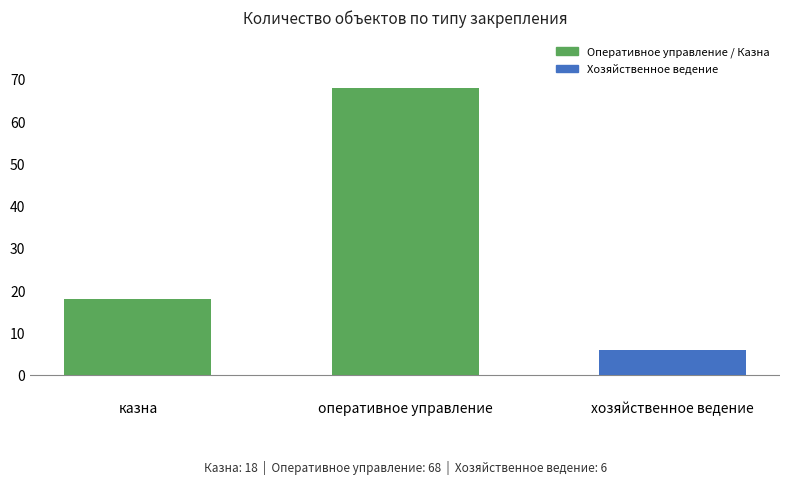

What is the sum of the values at оперативное управление and хозяйственное ведение?

74